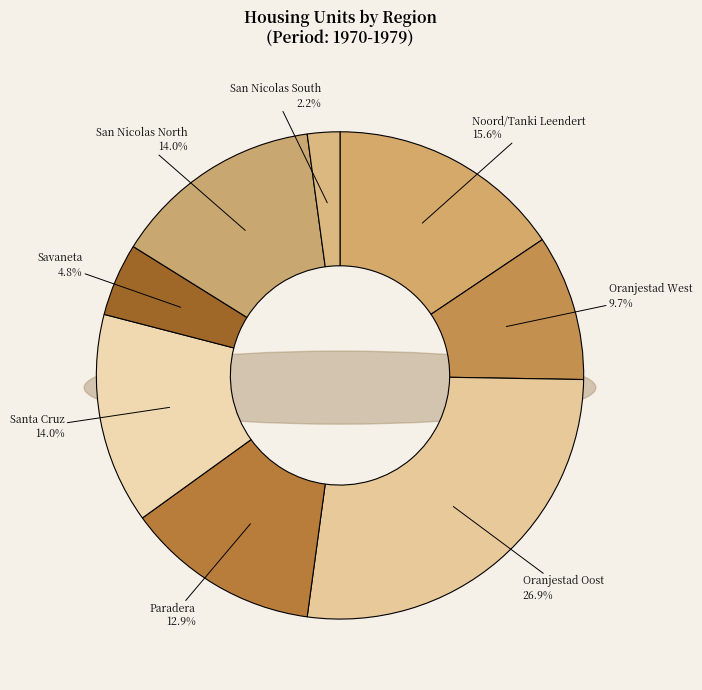

How many segments does this pie chart have?

8